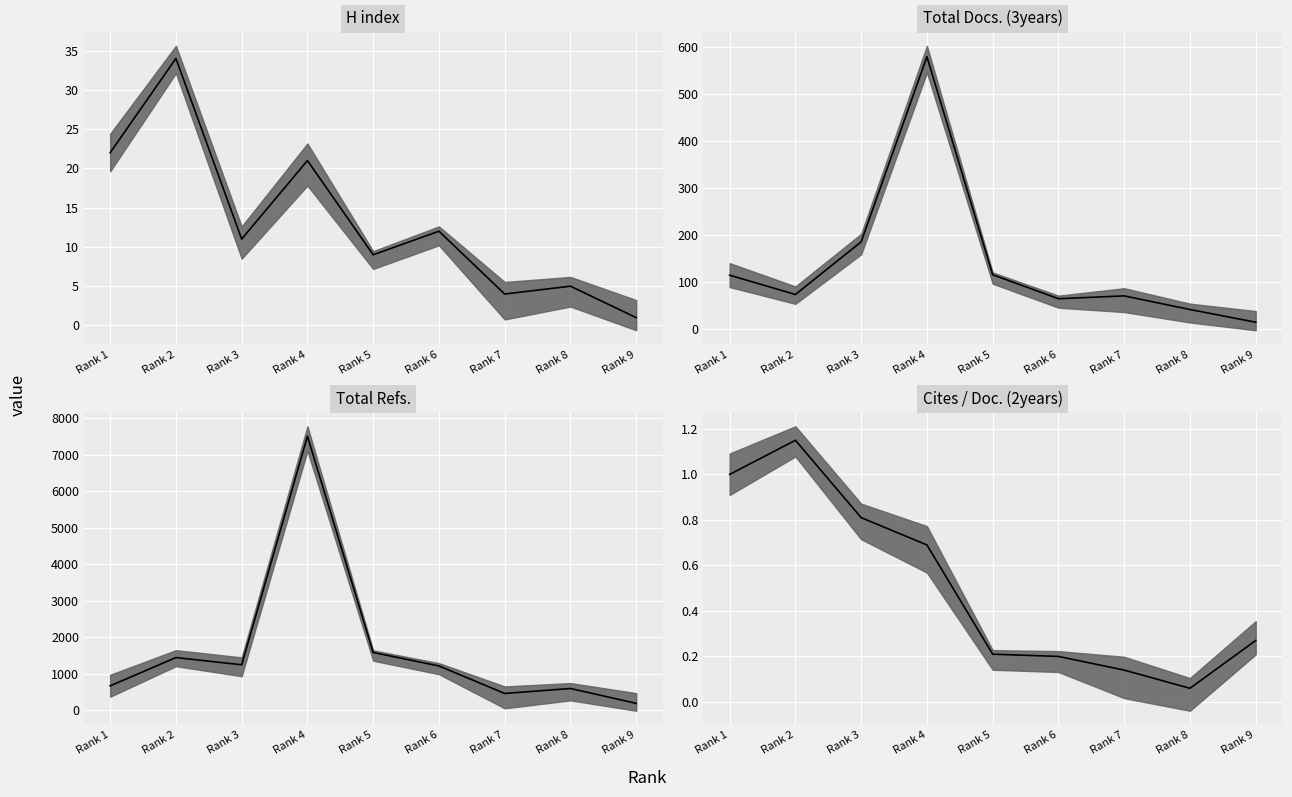

At which label does Total Refs. (median) reach its peak?

Rank 4